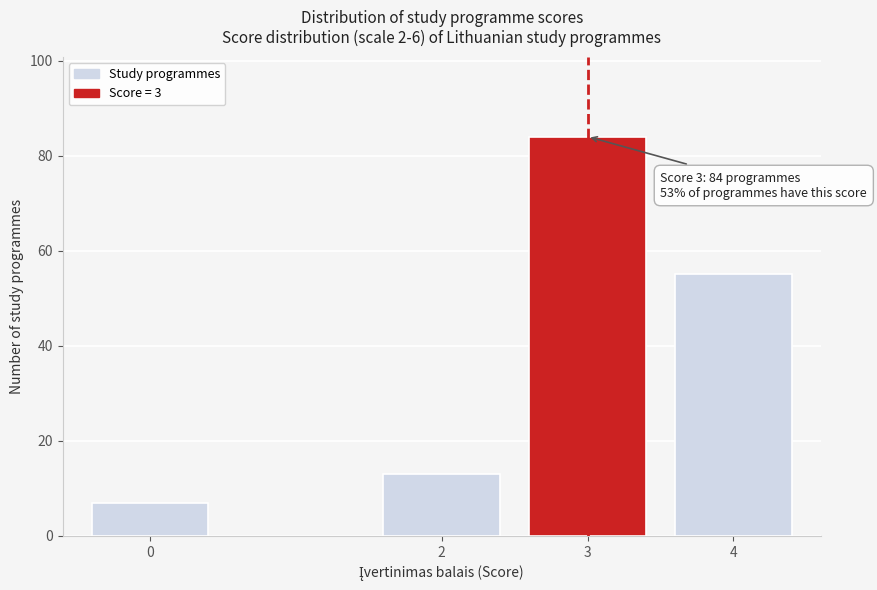

Reading right to left, extract all data points from this chart.

4=55	3=84	2=13	0=7